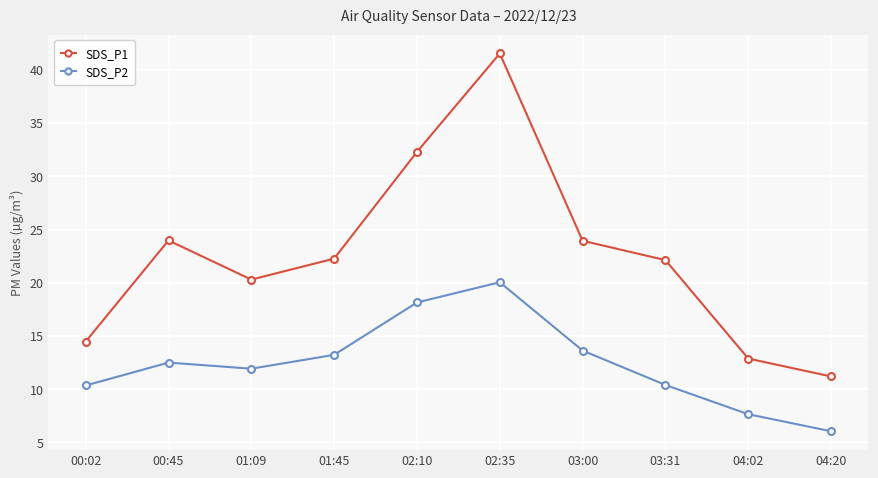

How many interior local peaks does the SDS_P1 series have?

2